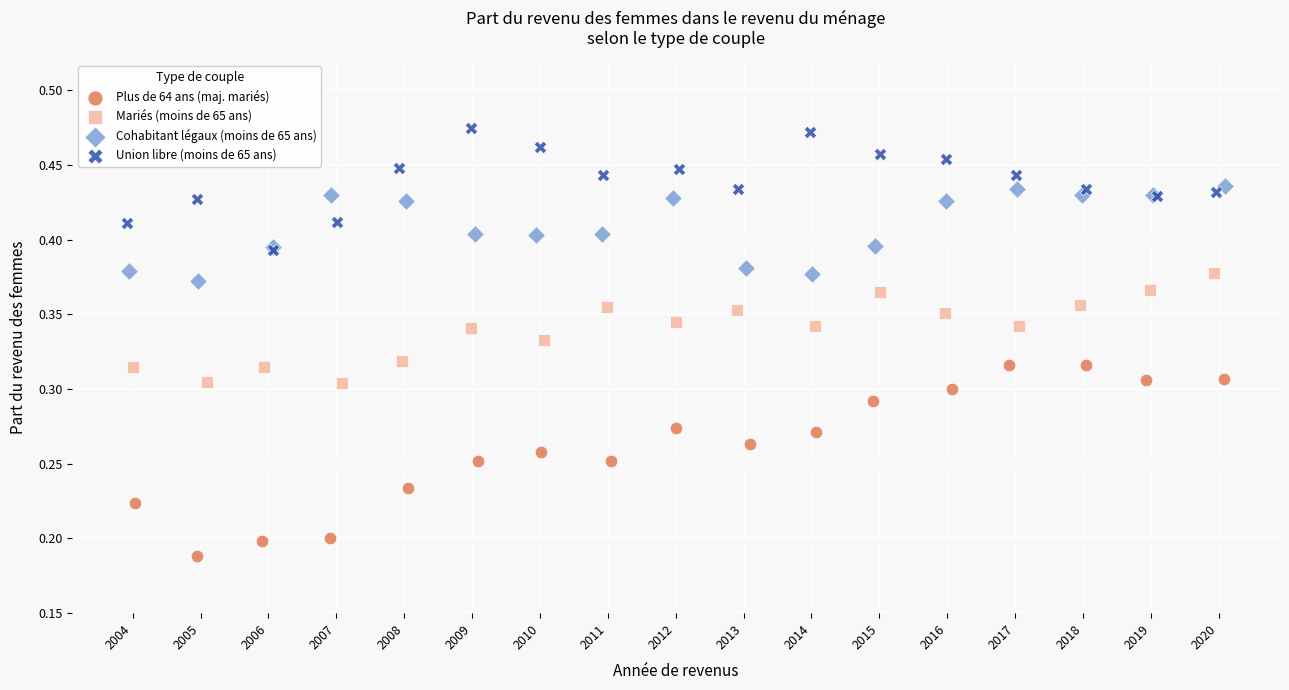

What are all the series names shown in the legend?

Plus de 64 ans (maj. mariés), Mariés (moins de 65 ans), Cohabitant légaux (moins de 65 ans), Union libre (moins de 65 ans)